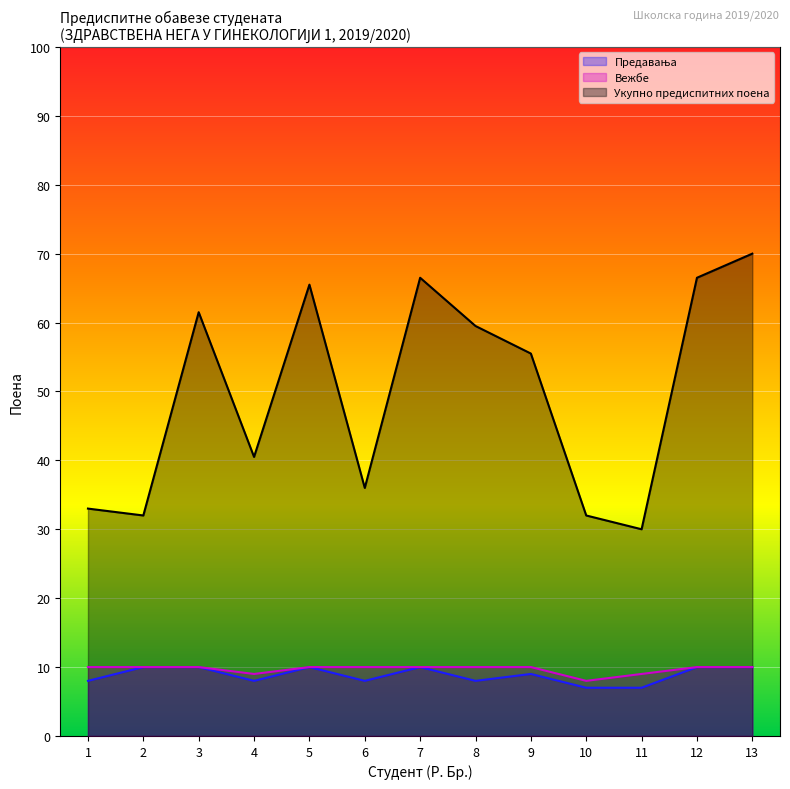

What value does the Вежбе series have at 13?

10.0